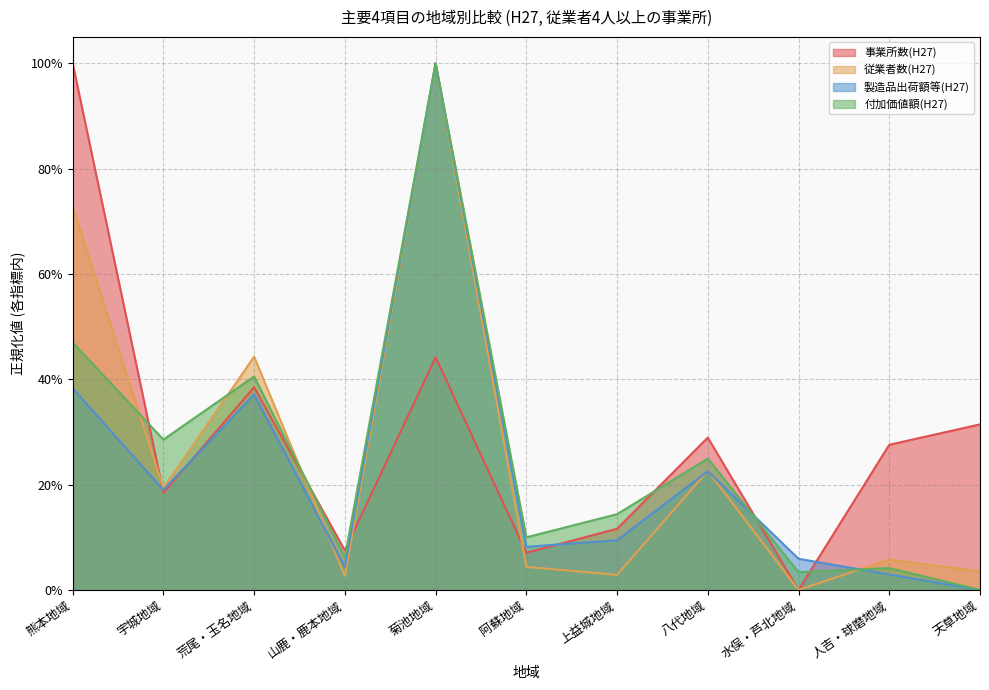

Reading left to right, list all the values displayed in this chart.

事業所数(H27): 熊本地域=1.0	宇城地域=0.2	荒尾・玉名地域=0.4	山鹿・鹿本地域=0.1	菊池地域=0.4	阿蘇地域=0.1	上益城地域=0.1	八代地域=0.3	水俣・芦北地域=0.0	人吉・球磨地域=0.3	天草地域=0.3
従業者数(H27): 熊本地域=0.7	宇城地域=0.2	荒尾・玉名地域=0.4	山鹿・鹿本地域=0.0	菊池地域=1.0	阿蘇地域=0.0	上益城地域=0.0	八代地域=0.2	水俣・芦北地域=0.0	人吉・球磨地域=0.1	天草地域=0.0
製造品出荷額等(H27): 熊本地域=0.4	宇城地域=0.2	荒尾・玉名地域=0.4	山鹿・鹿本地域=0.0	菊池地域=1.0	阿蘇地域=0.1	上益城地域=0.1	八代地域=0.2	水俣・芦北地域=0.1	人吉・球磨地域=0.0	天草地域=0.0
付加価値額(H27): 熊本地域=0.5	宇城地域=0.3	荒尾・玉名地域=0.4	山鹿・鹿本地域=0.1	菊池地域=1.0	阿蘇地域=0.1	上益城地域=0.1	八代地域=0.2	水俣・芦北地域=0.0	人吉・球磨地域=0.0	天草地域=0.0